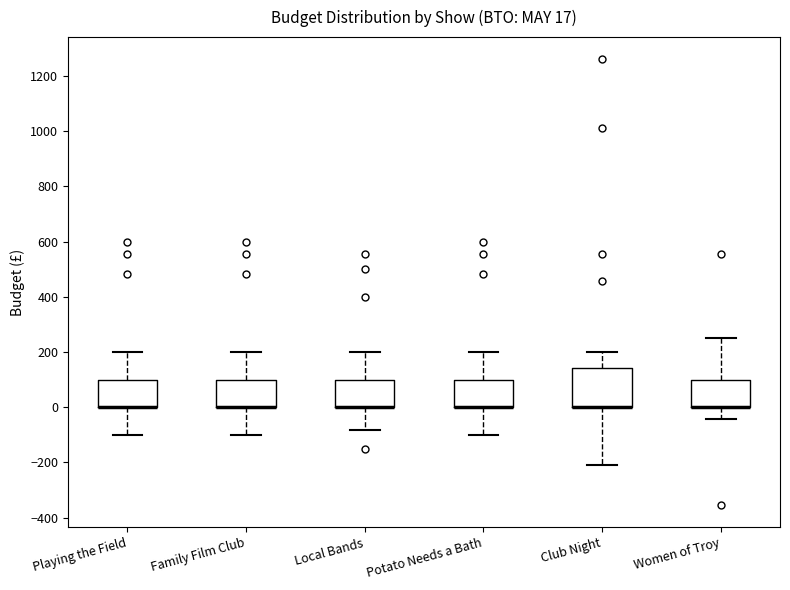

Which box is the tallest, from its lower edge to its upper edge?

Club Night